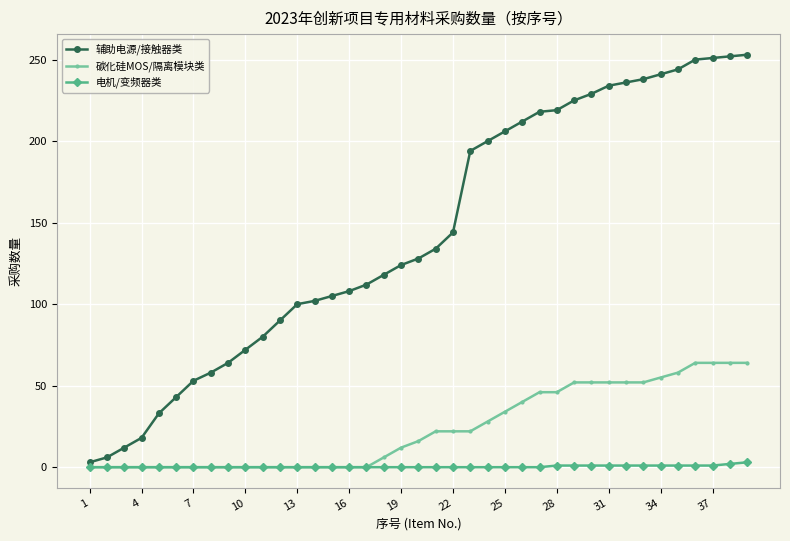

What is the maximum value shown in the chart?

253